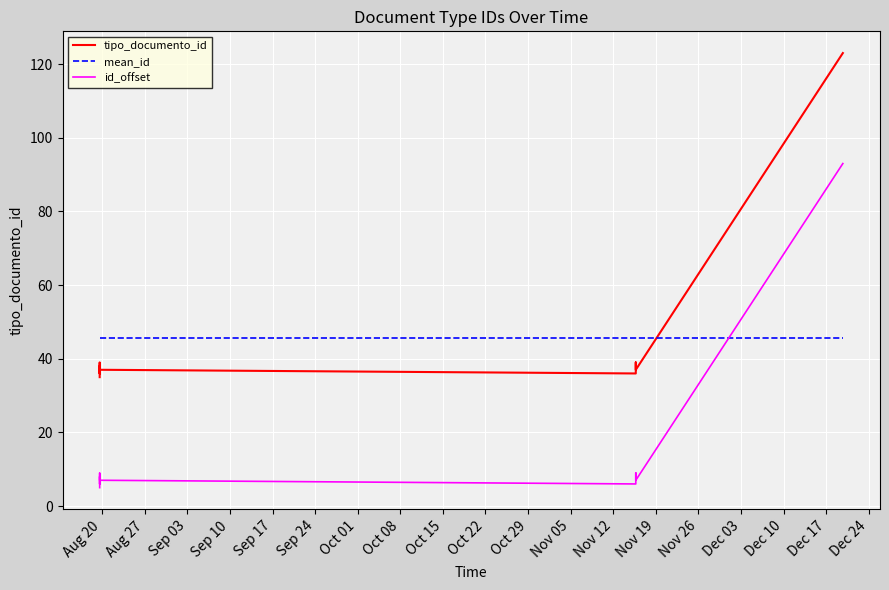

What is the sum of all id_offset values?

157.0